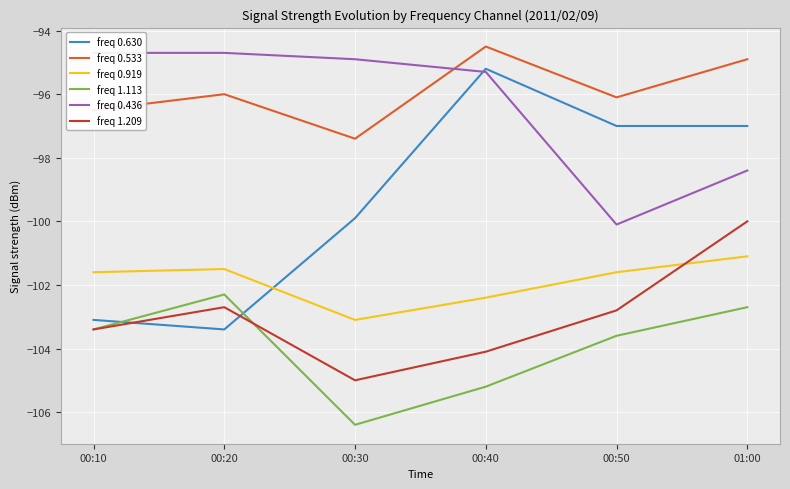

What is the minimum value shown in the chart?

-106.4